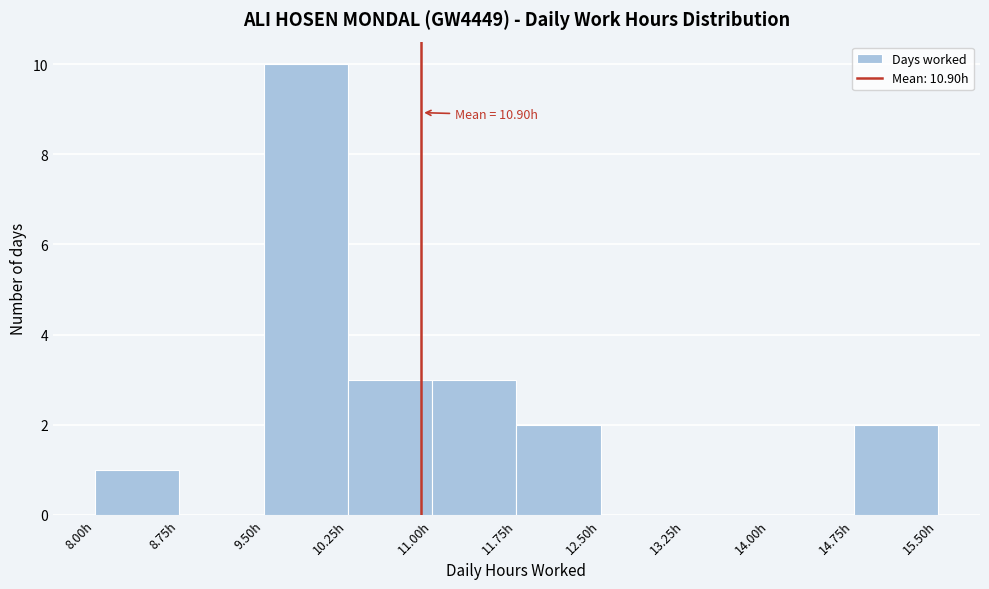

Over which range of the x-axis is the bar tallest?

9.50 to 10.25